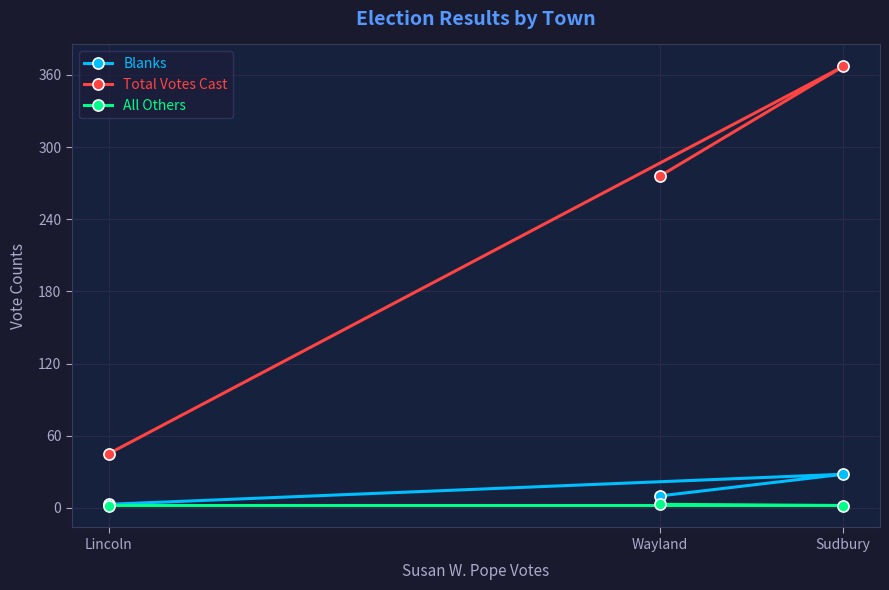

What is the value of the All Others point at the 1st from the left?

2